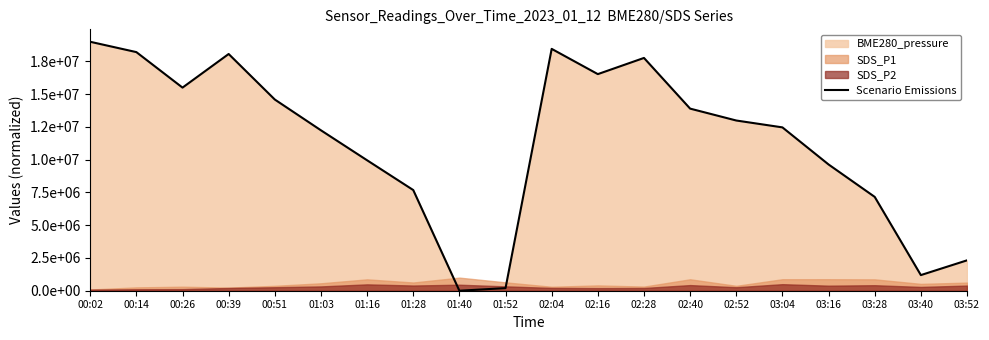

What is the sum of the values at 00:51 and 03:28?

21753930.4